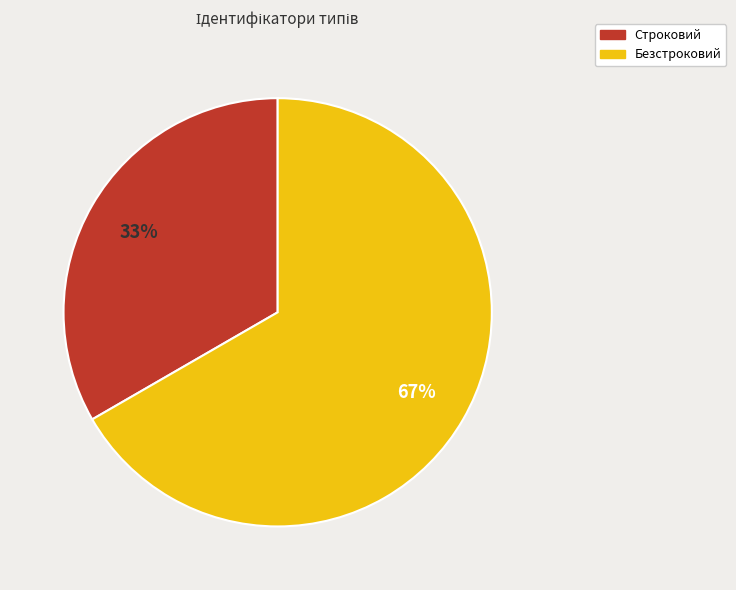

Combined, do Строковий and Безстроковий account for over 50%?

Yes